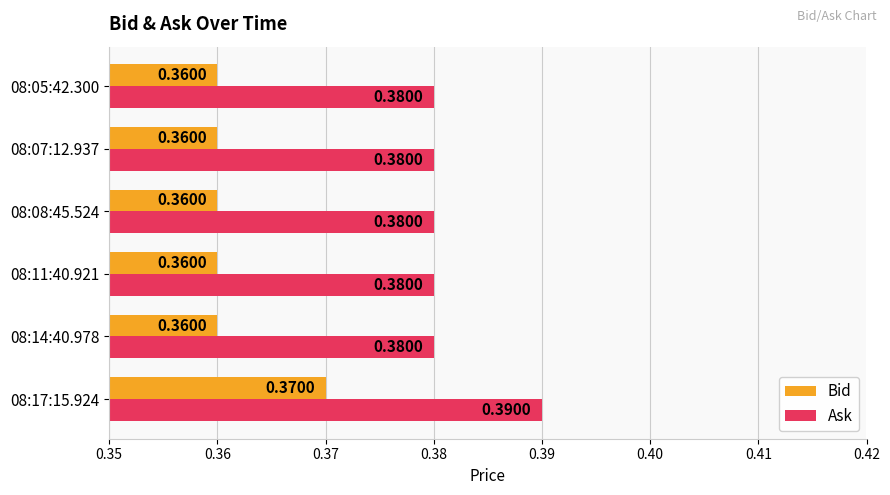

Which series has the largest total across all categories?

Ask